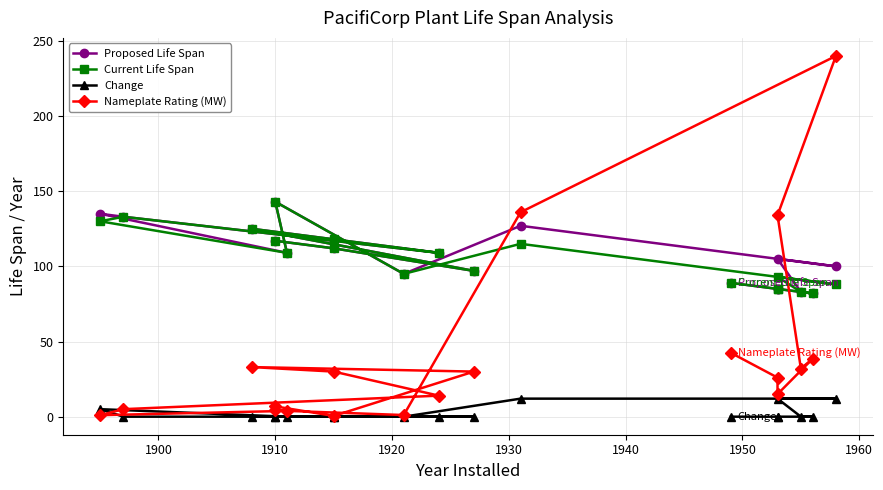

How many lines are shown in the chart?

4